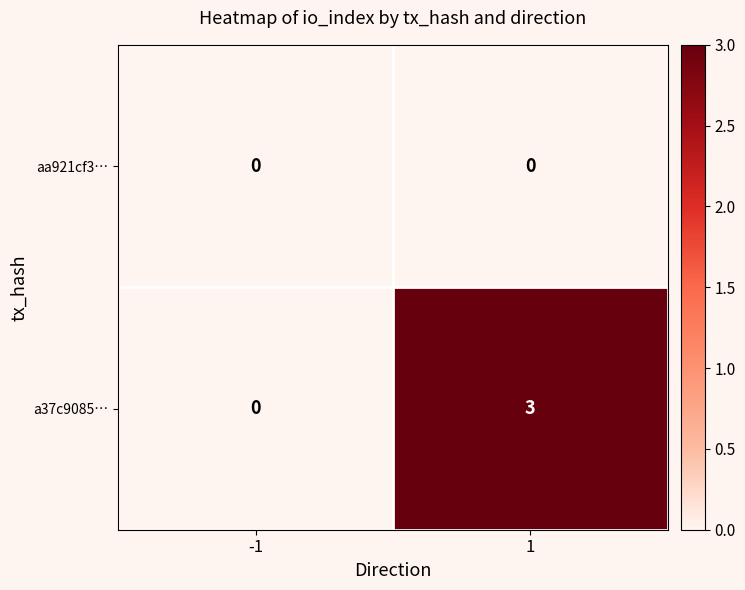

Is it true that aa921cf3… equals 0 at -1?

True